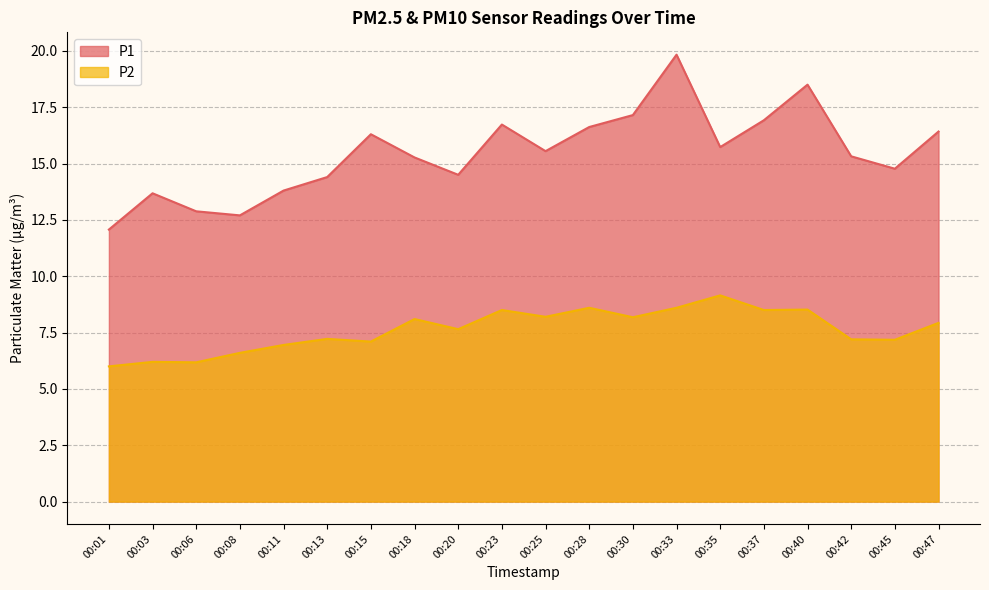

True or false: P1 and P2 cross at least once.

False